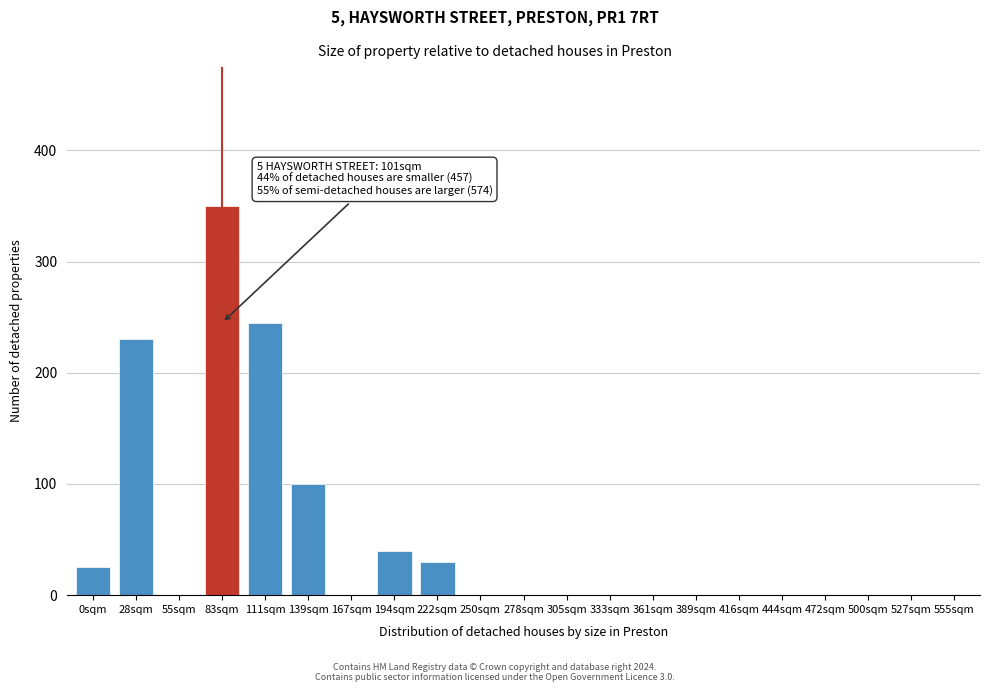

Reading left to right, what are all the values shown in this chart?

0sqm=25	28sqm=230	55sqm=0	83sqm=350	111sqm=245	139sqm=100	167sqm=0	194sqm=40	222sqm=30	250sqm=0	278sqm=0	305sqm=0	333sqm=0	361sqm=0	389sqm=0	416sqm=0	444sqm=0	472sqm=0	500sqm=0	527sqm=0	555sqm=0